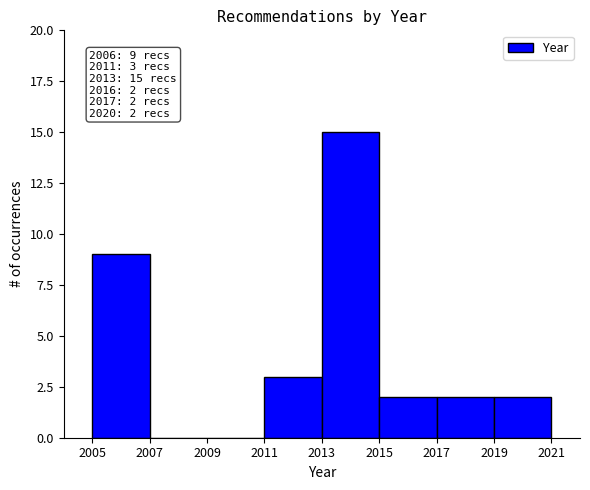

Which range on the x-axis has the tallest bar?

2013 to 2015